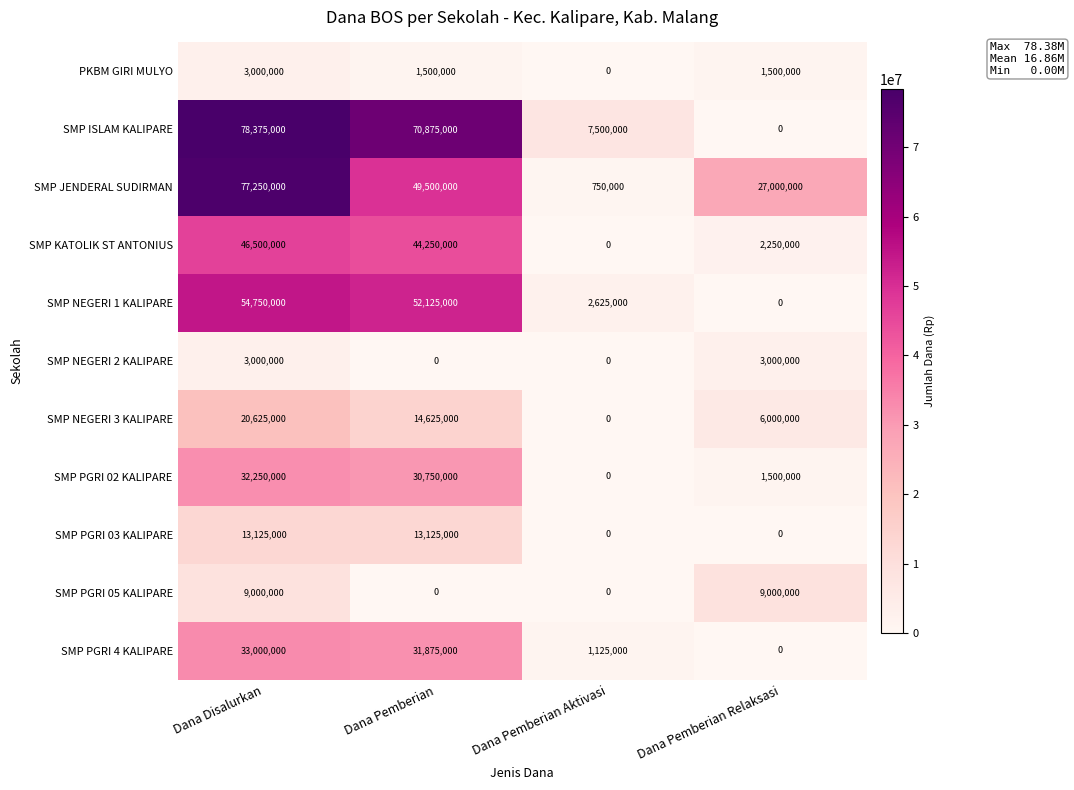

Is it true that SMP PGRI 4 KALIPARE equals 33000000 at Dana Disalurkan?

True